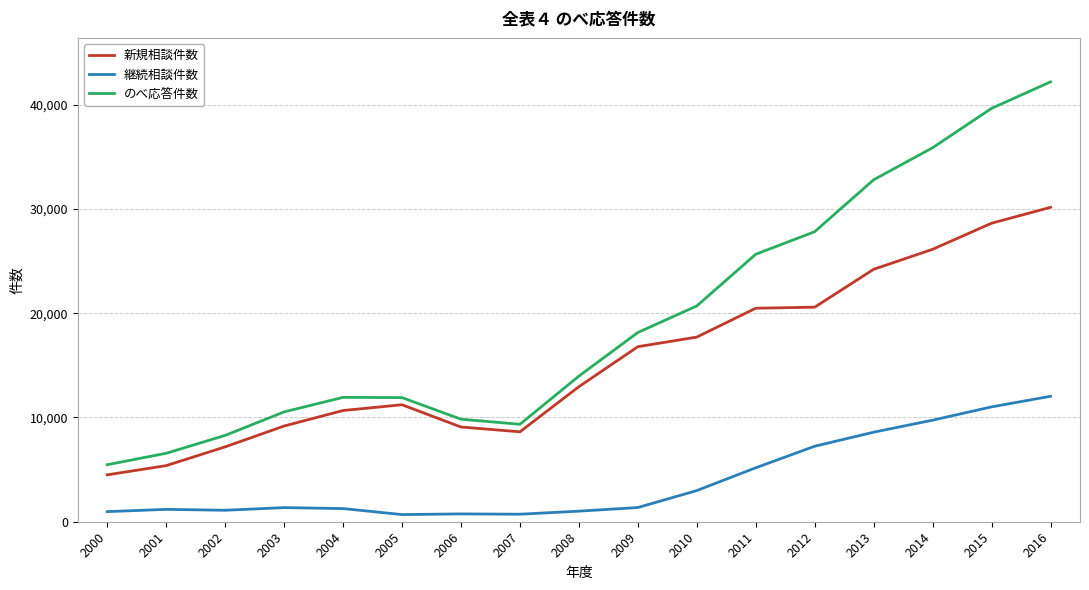

Rank the series by their maximum value, from highest to lowest.

のべ応答件数, 新規相談件数, 継続相談件数